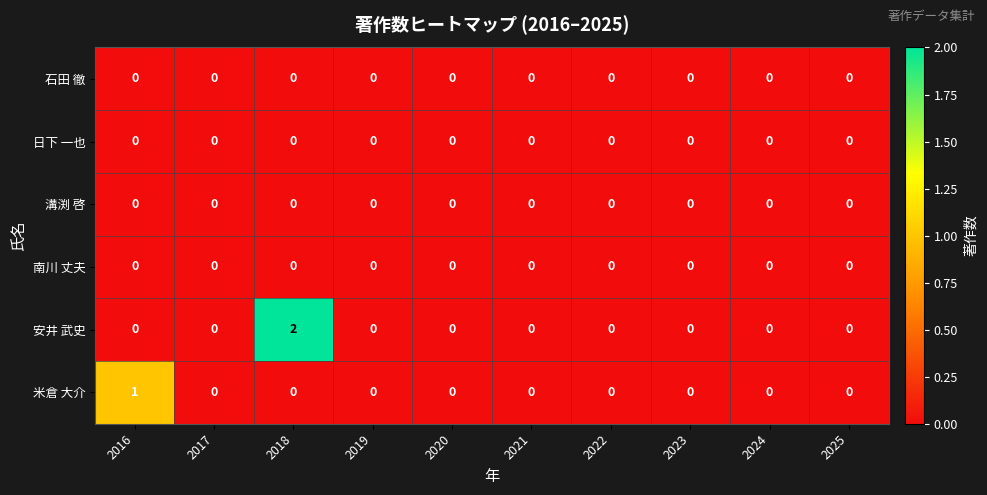

Which series has the largest total across all categories?

安井 武史